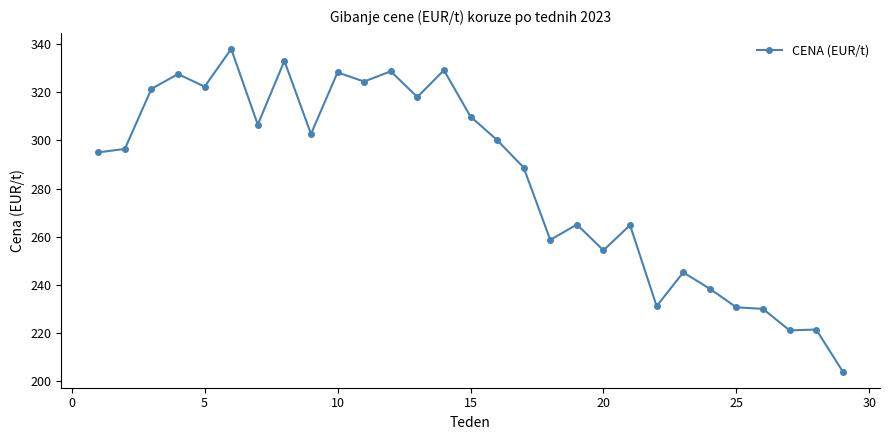

What is the difference between the second highest and second lowest values?

111.9